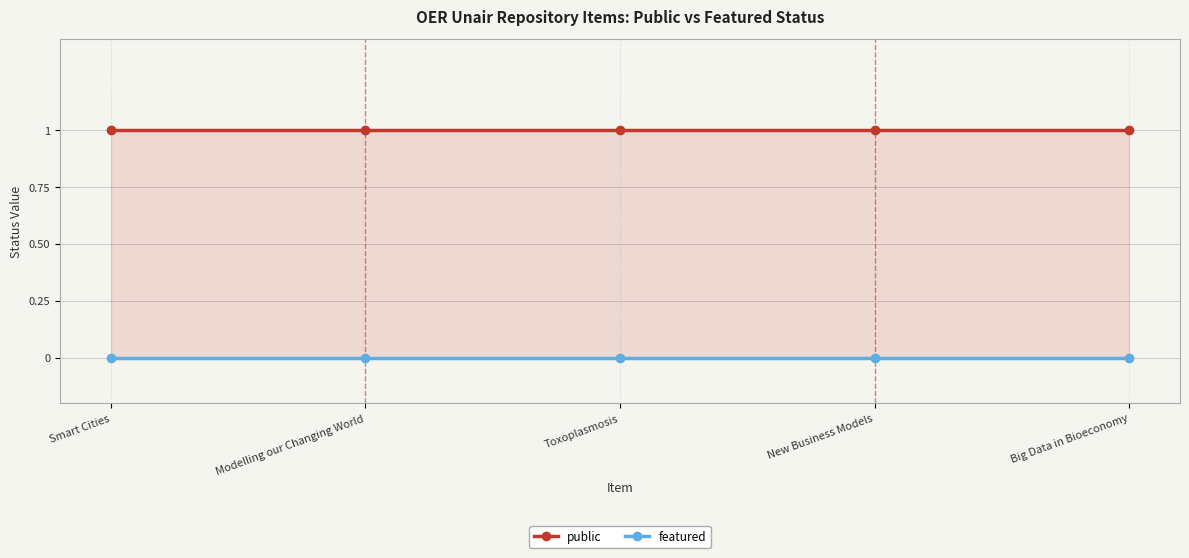

True or false: featured has more than 1 points higher than both neighbors.

False